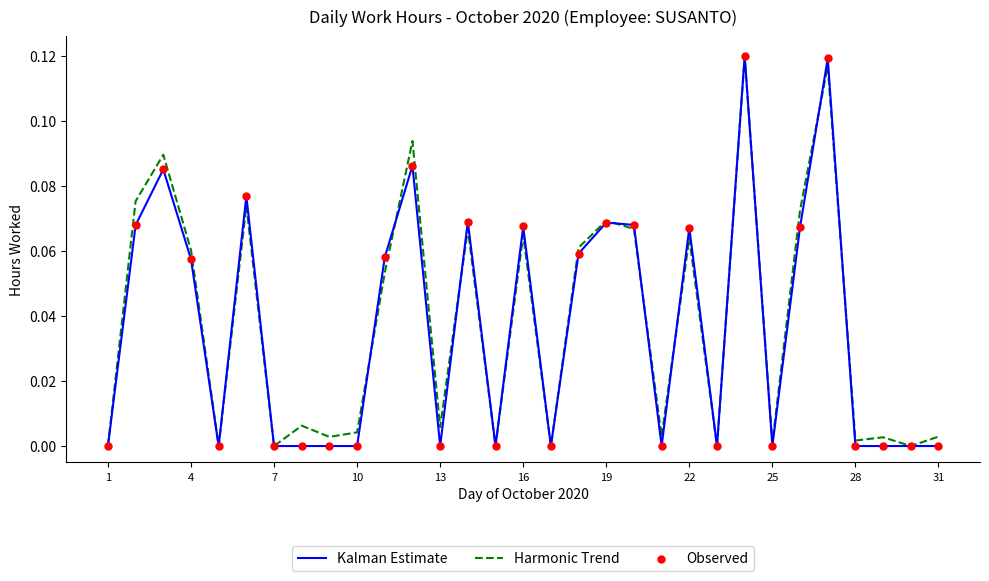

Which series has the largest range (max minus min)?

Kalman Estimate